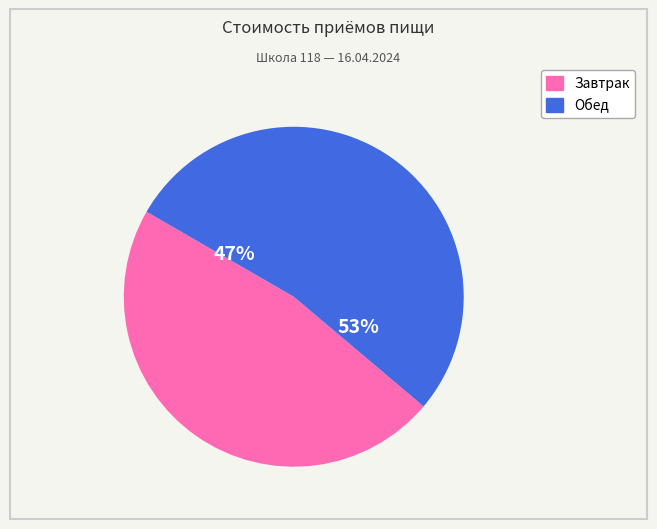

How many segments does this pie chart have?

2